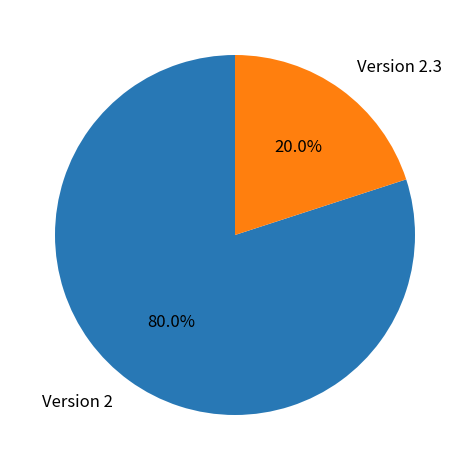

How many segments does this pie chart have?

2